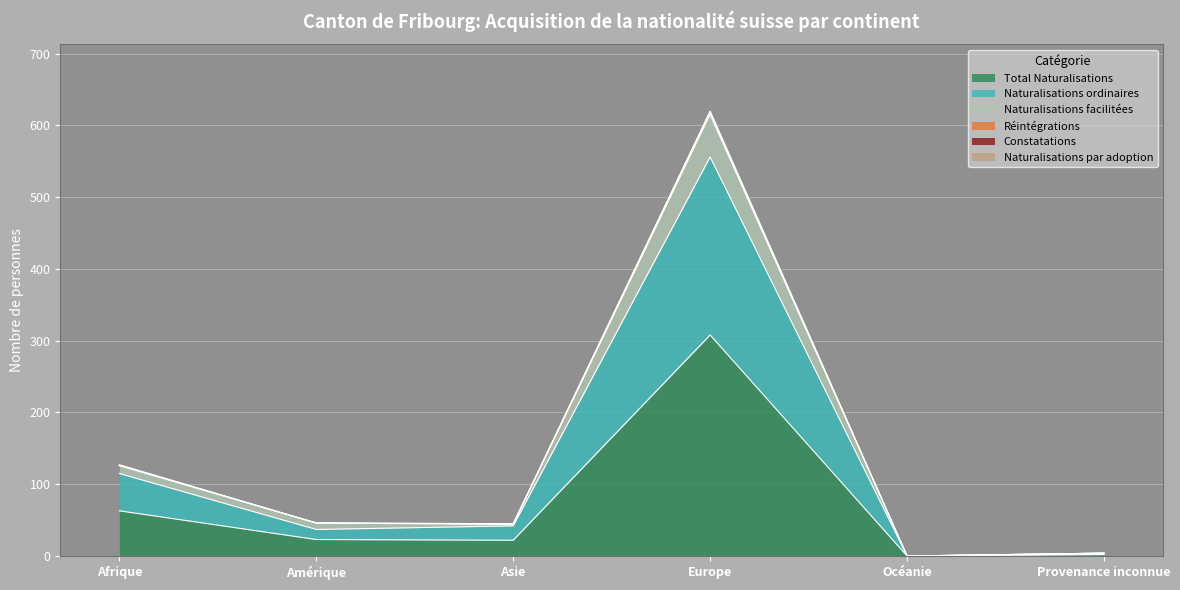

Which category has the highest value in the Total Naturalisations series?

Europe